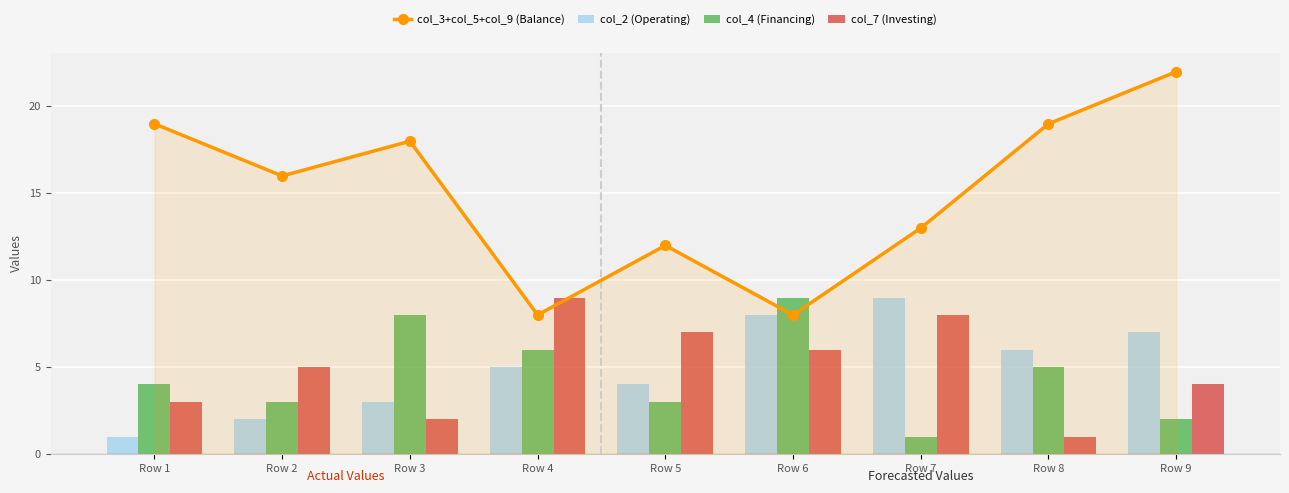

What is the spread (max minus min) of values at Row 3?

16